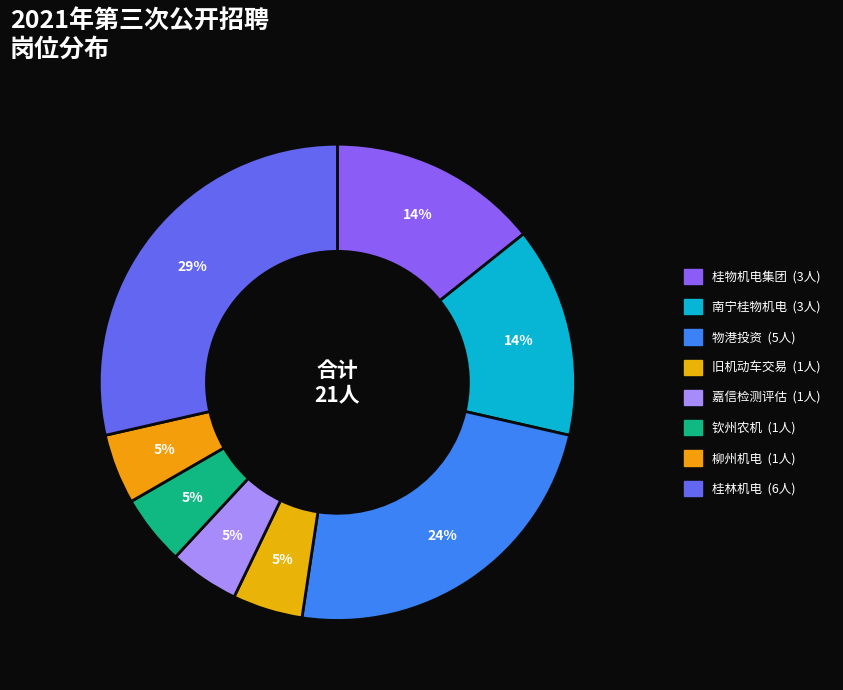

How many segments does this pie chart have?

8